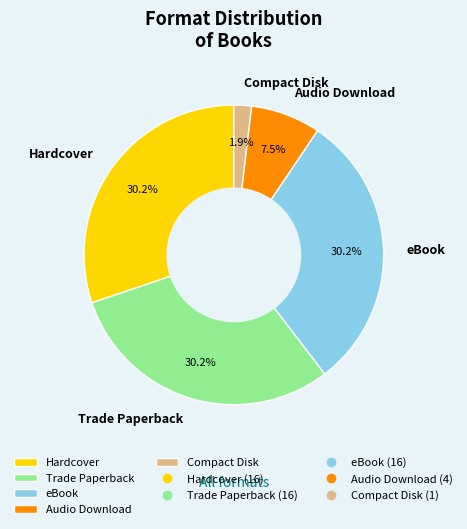

What portion of the pie excludes eBook?

69.8%